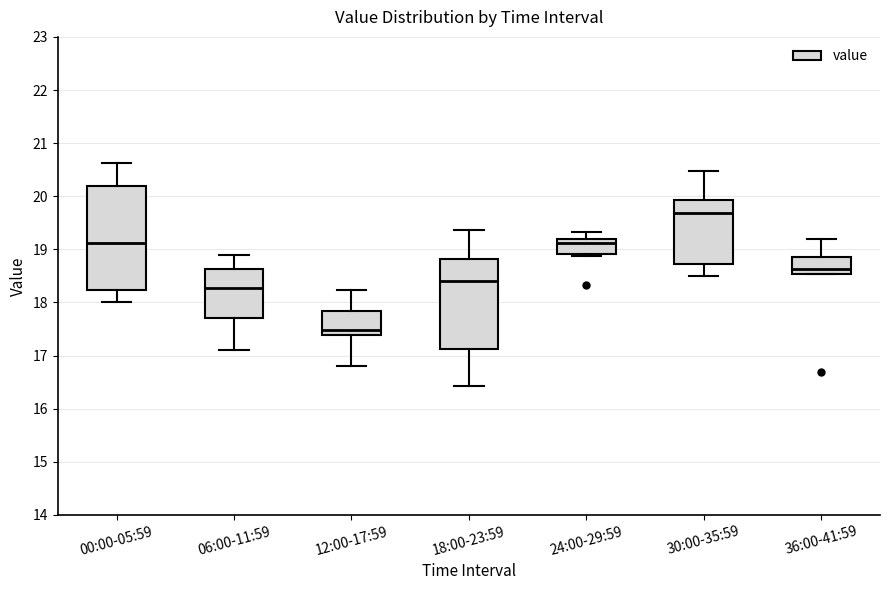

Reading left to right, read every box against the y-axis: the position of its median line, the range the box covers, and the ends of its whiskers. The values are not printed on the chart, so give them approximately, as read against the axis.

00:00-05:59: median 19.1, box 18.2 to 20.2, whiskers 18.0 to 20.6
06:00-11:59: median 18.3, box 17.7 to 18.6, whiskers 17.1 to 18.9
12:00-17:59: median 17.5, box 17.4 to 17.8, whiskers 16.8 to 18.2
18:00-23:59: median 18.4, box 17.1 to 18.8, whiskers 16.4 to 19.4
24:00-29:59: median 19.1, box 18.9 to 19.2, whiskers 18.9 (just below the box's lower edge) to 19.3
30:00-35:59: median 19.7, box 18.7 to 19.9, whiskers 18.5 to 20.5
36:00-41:59: median 18.6, box 18.5 to 18.9, whiskers 18.5 to 19.2